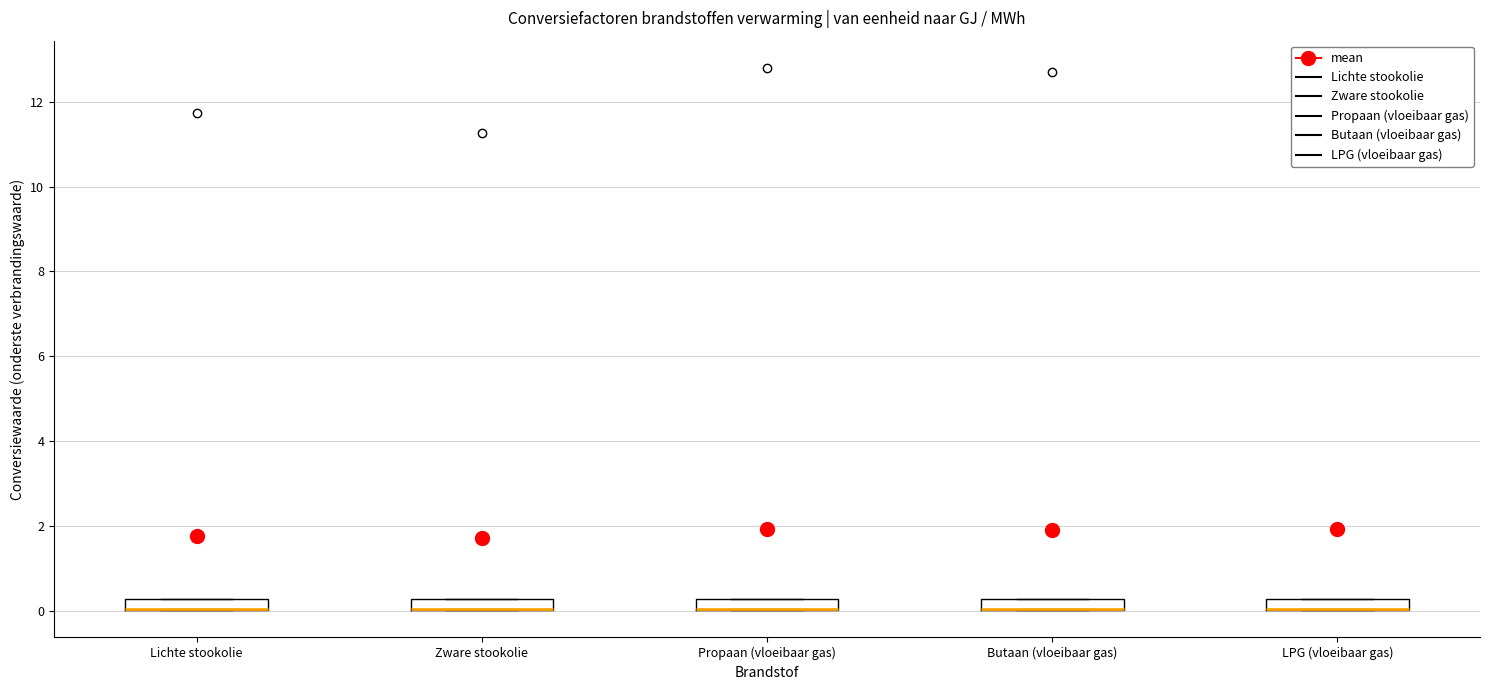

Where is the lower edge of the box for Lichte stookolie on the y-axis? The values are not printed on the chart, so give them approximately, as read against the axis.

0.0